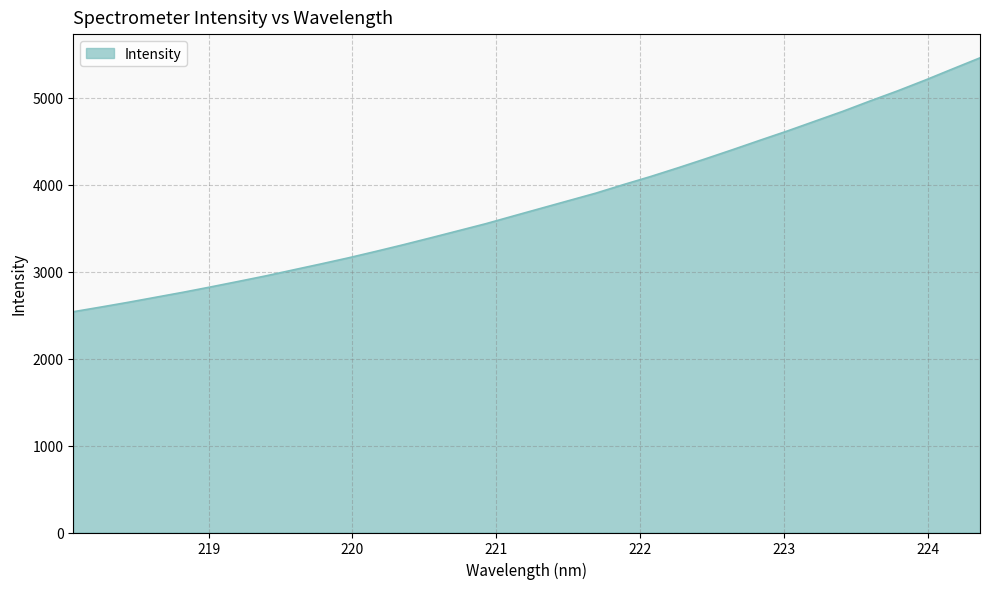

What is the difference between the maximum and minimum values?

2920.0